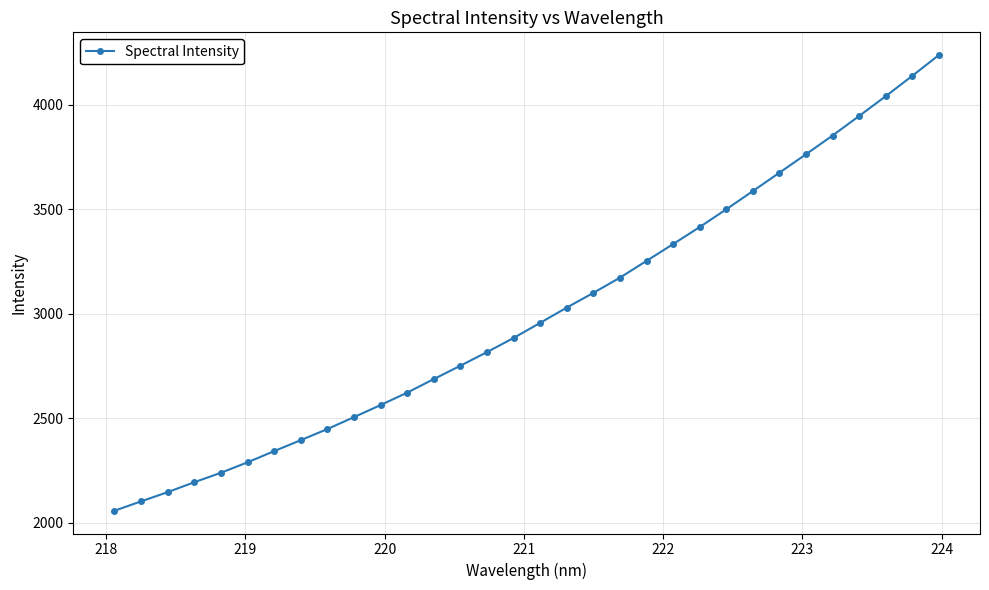

What is the greatest value displayed?

4238.8